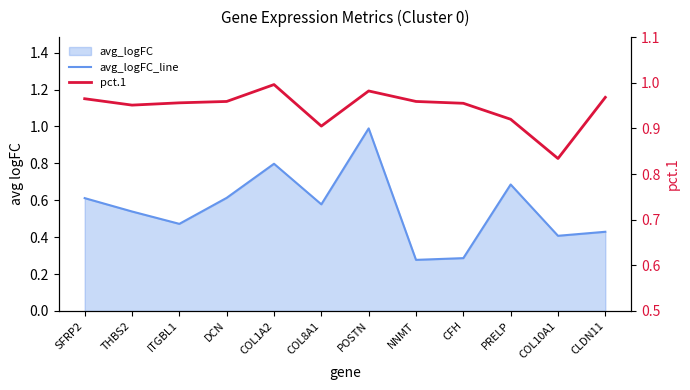

Rank the series at PRELP from highest to lowest value.

pct.1, avg_logFC_line